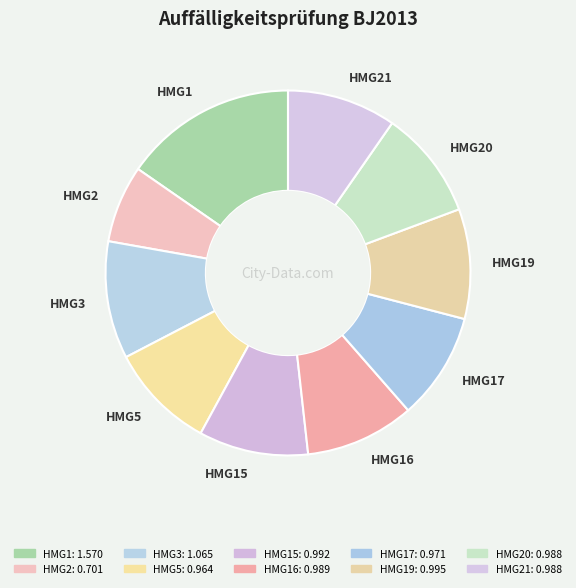

Which has a higher value, HMG1 or HMG16?

HMG1